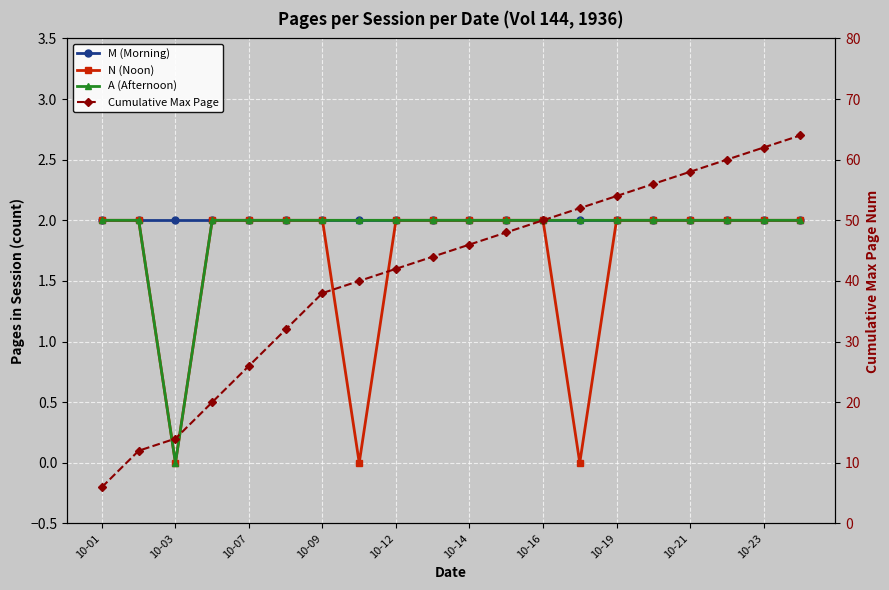

True or false: Cumulative Max Page and M (Morning) cross at least once.

False